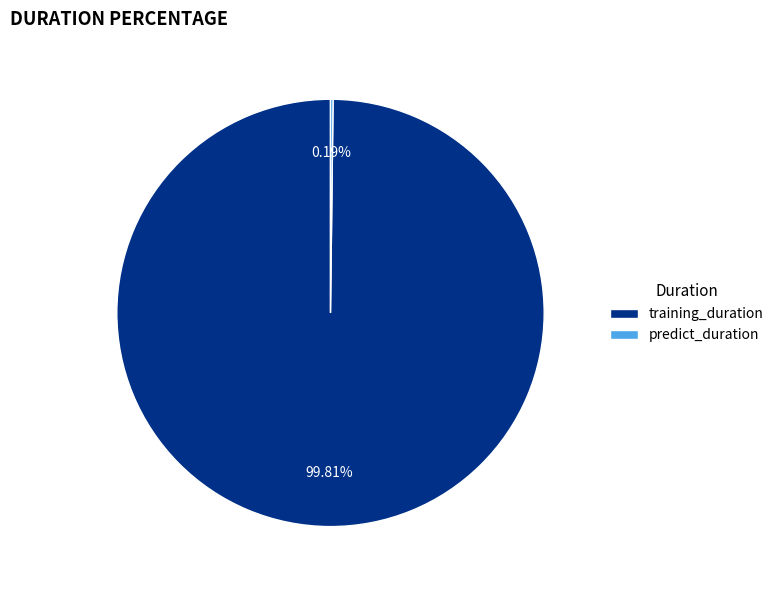

Which category accounts for the majority?

training_duration